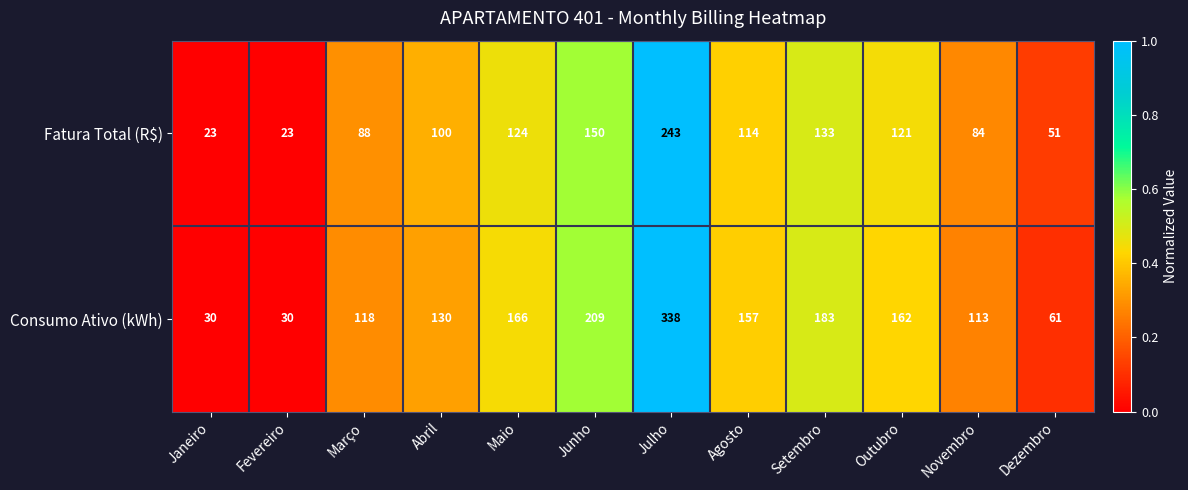

Where does the Consumo Ativo (kWh) series first go above 157?

Maio